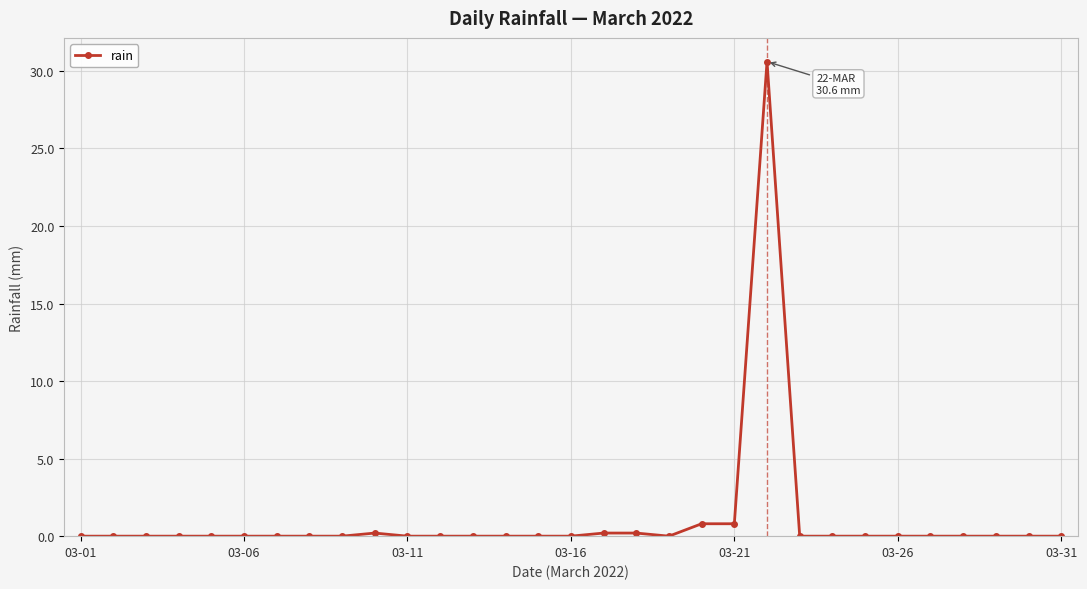

What is the greatest value displayed?

30.6